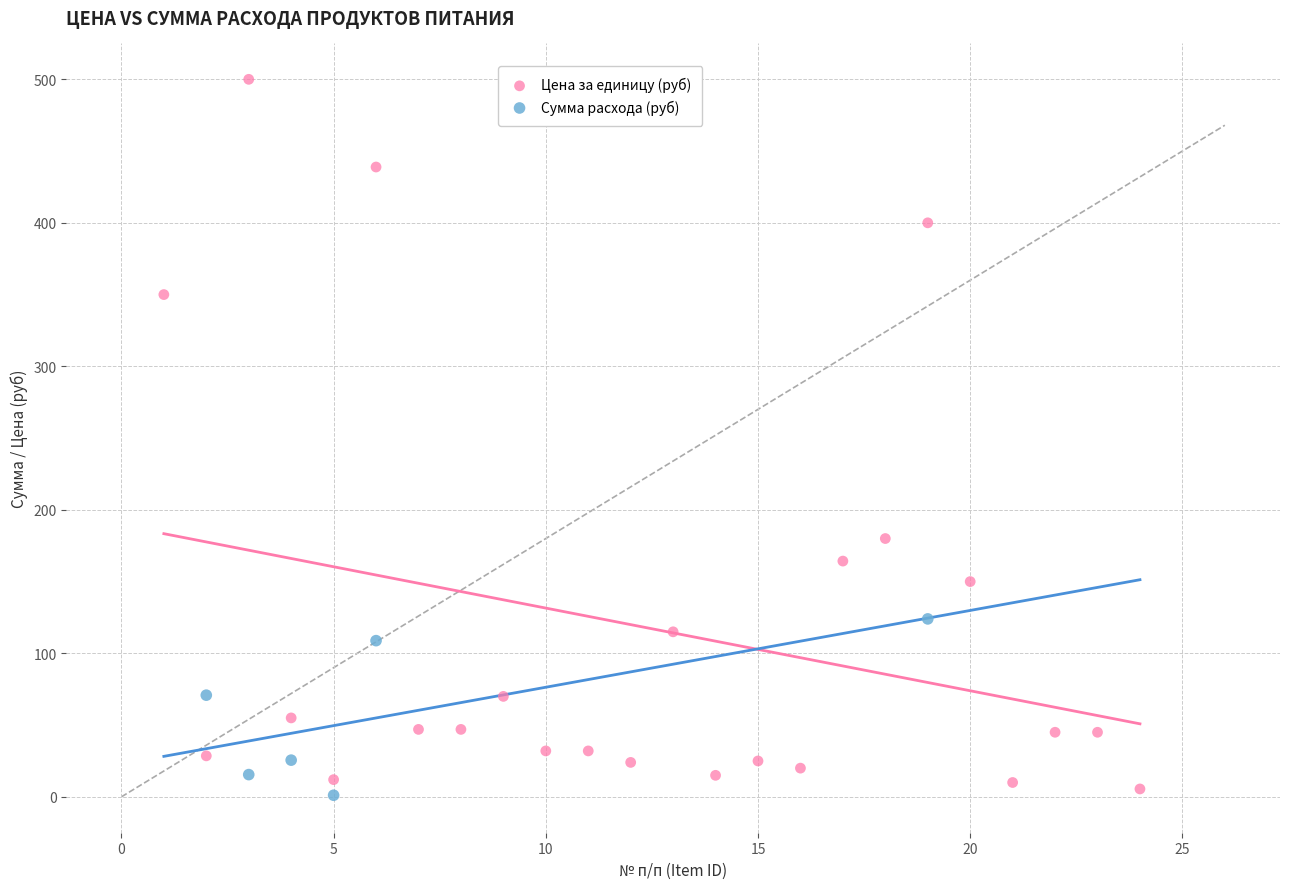

Which series reaches the maximum Y coordinate?

Цена за единицу (руб)